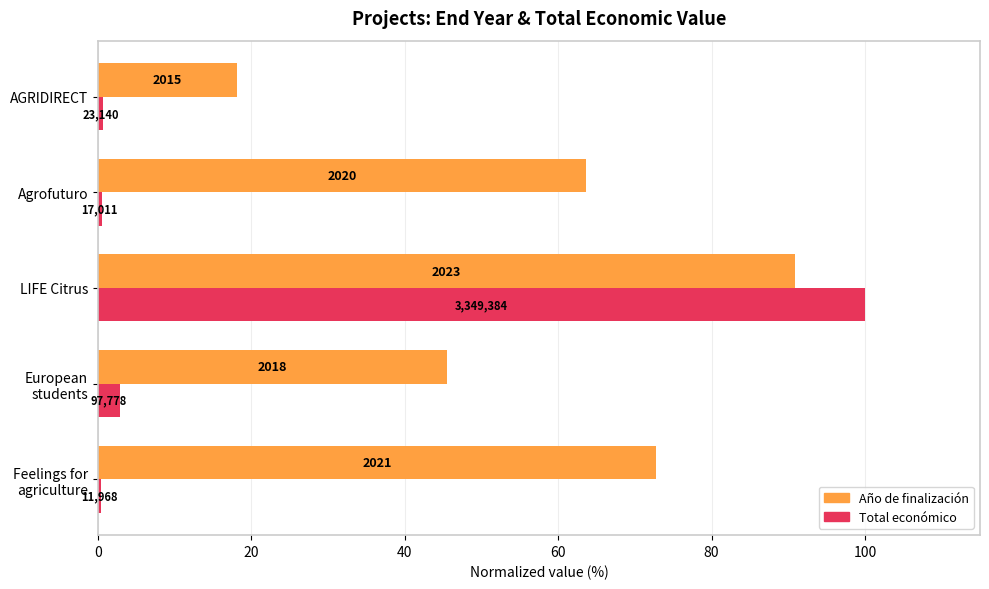

What is the difference between the second highest and second lowest values in the Año de finalización series?

27.3